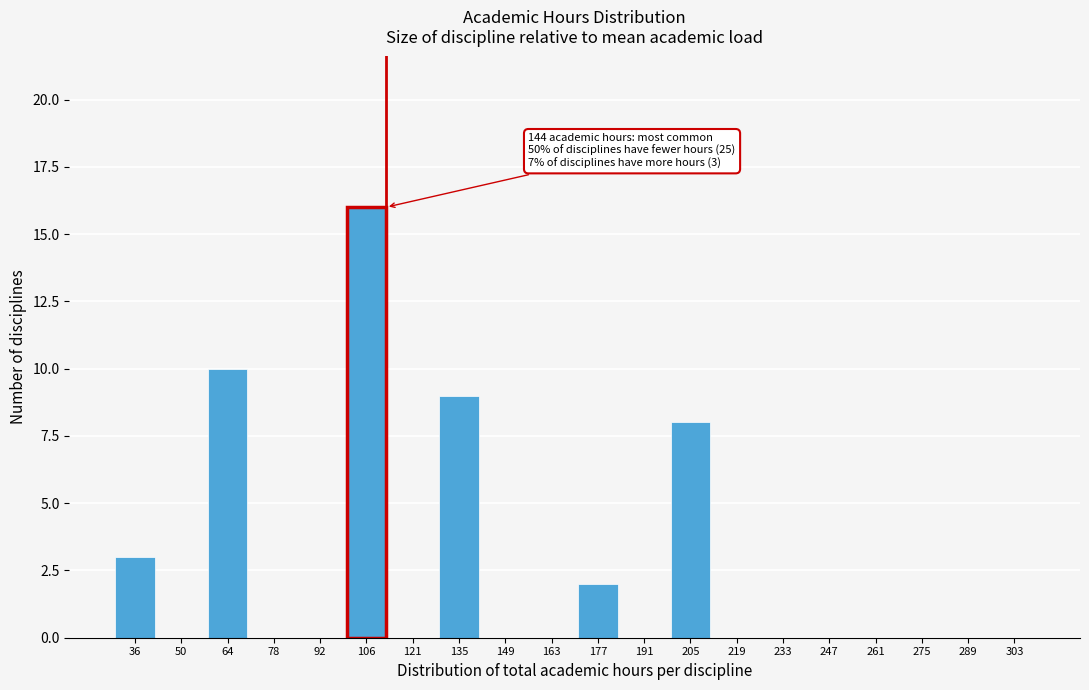

Reading left to right, list all the values displayed in this chart.

36=3	50=0	64=10	78=0	92=0	106=16	121=0	135=9	149=0	163=0	177=2	191=0	205=8	219=0	233=0	247=0	261=0	275=0	289=0	303=0